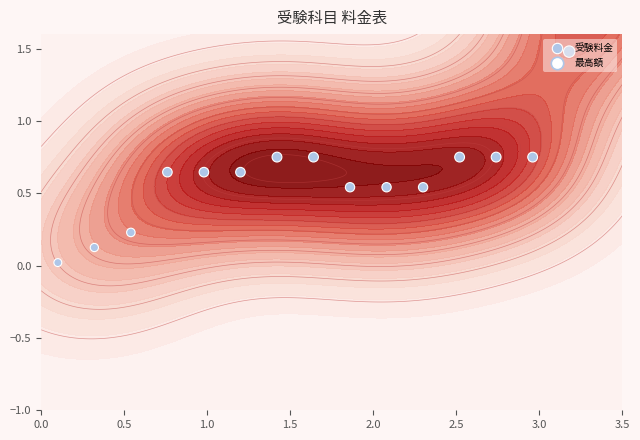

What is the difference between the maximum and minimum values?

2.0